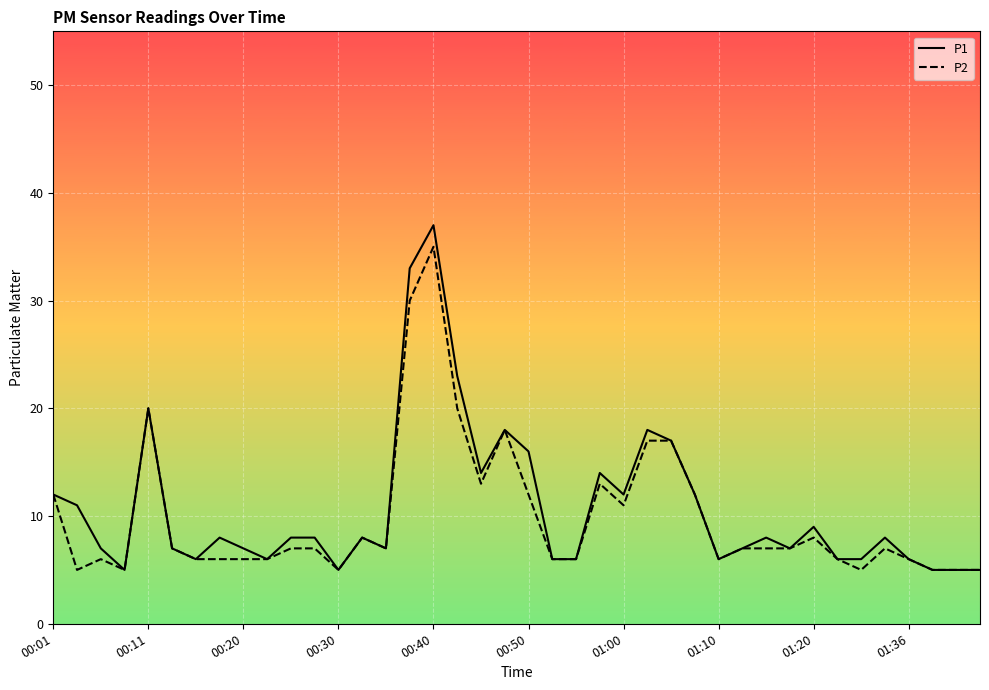

Which series has the widest spread of values?

P1